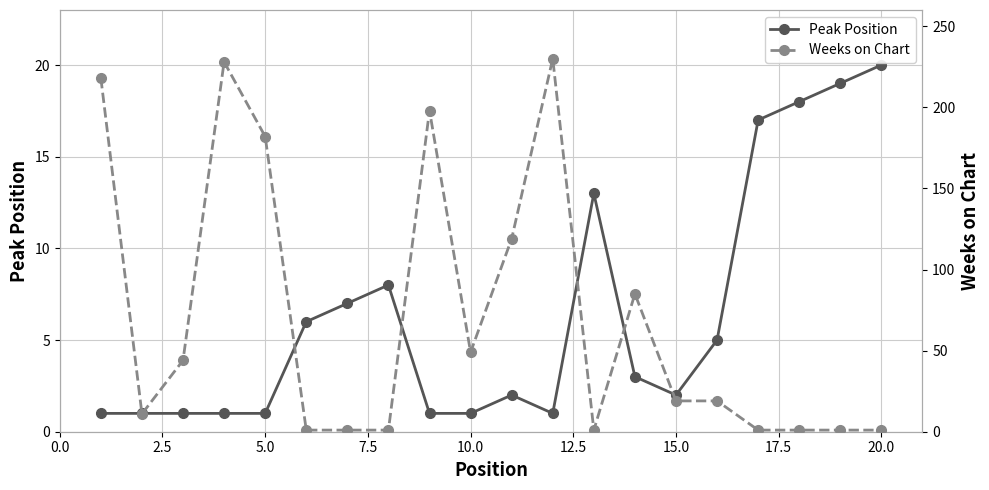

What is the maximum value for Peak Position?

20